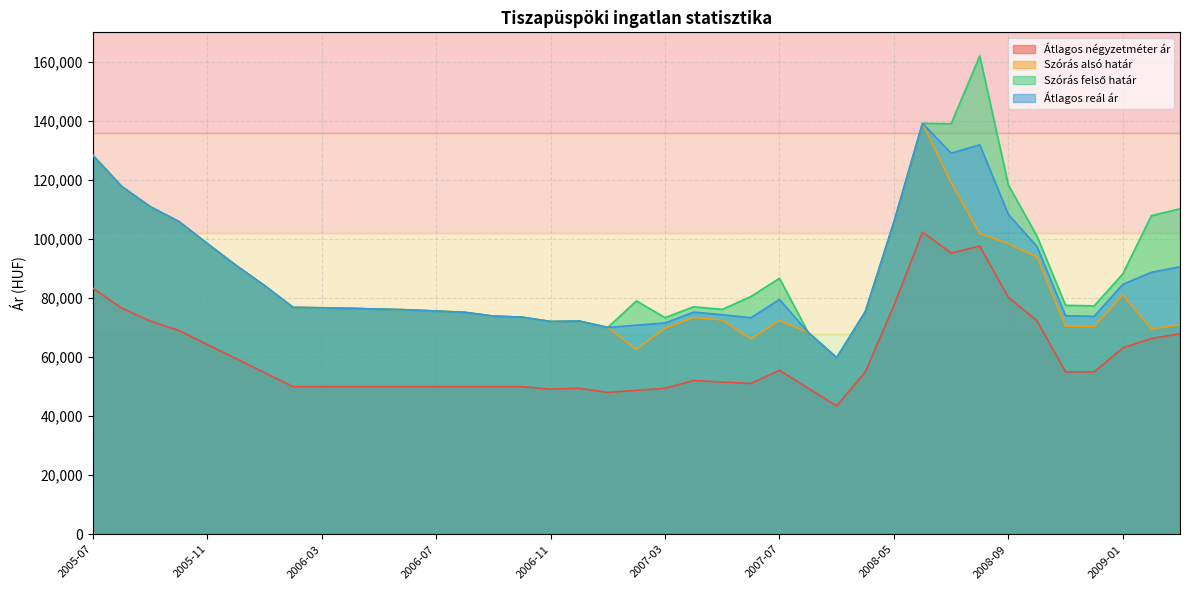

How many data points in Szórás alsó határ are above 75615?

19